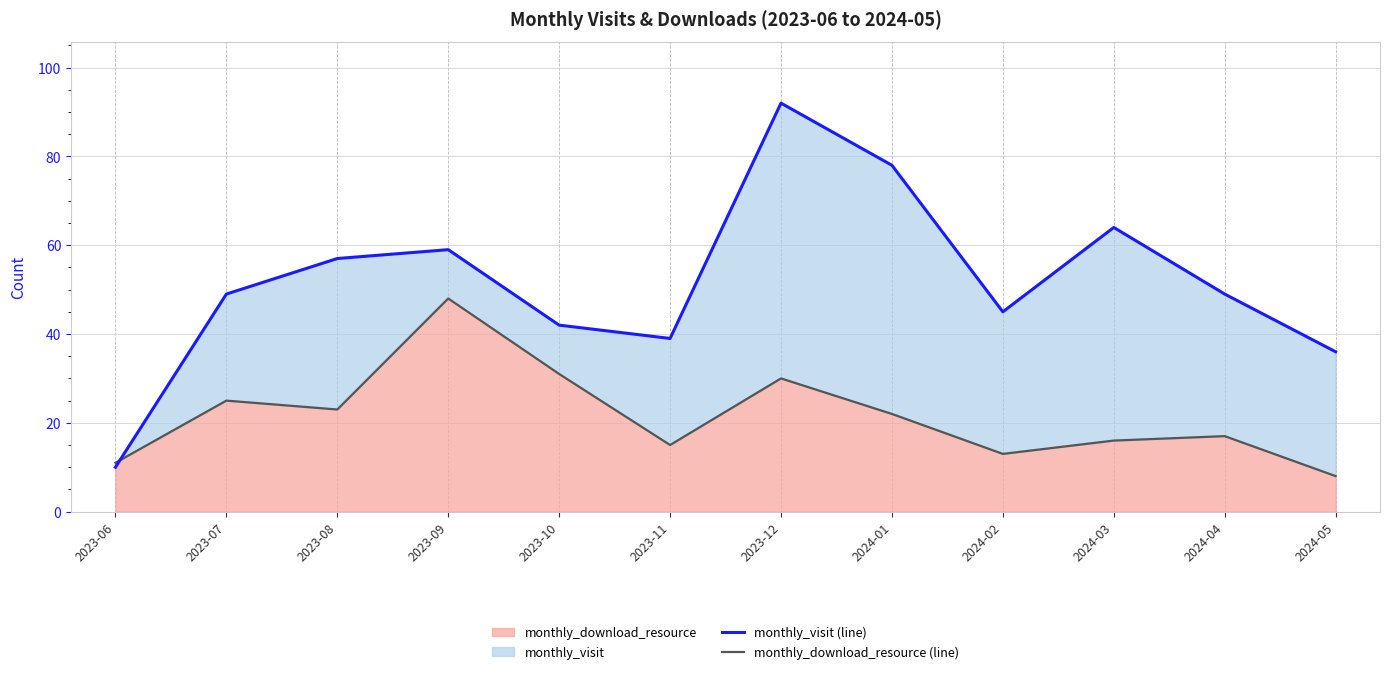

At which category does the chart reach its peak across all series?

2023-12